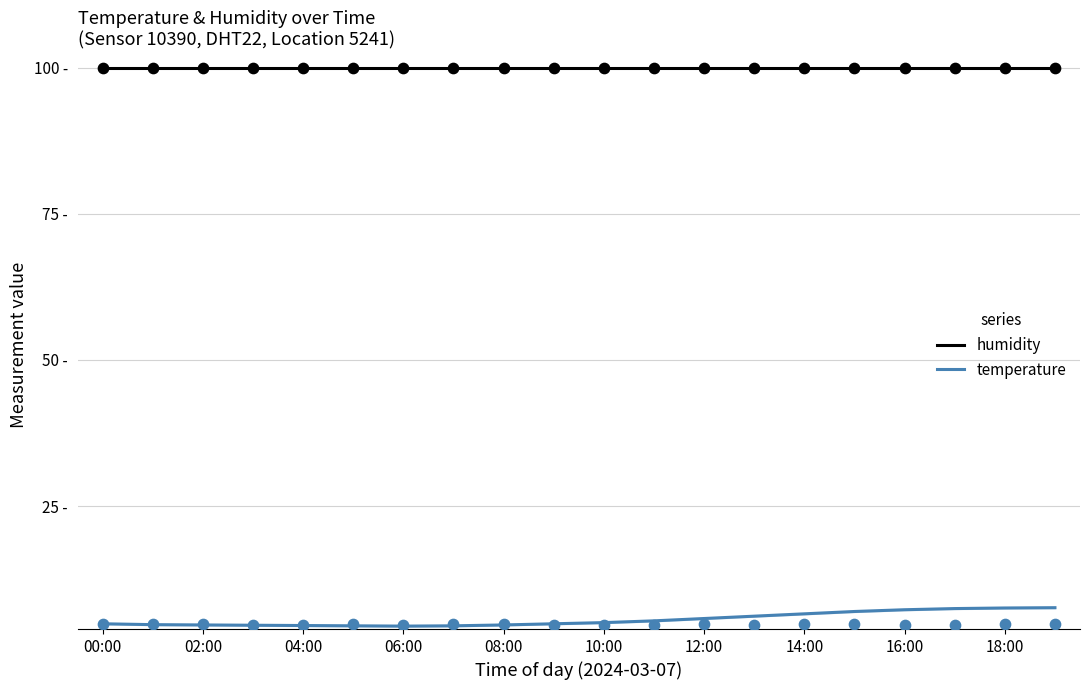

What are all the series names shown in the legend?

humidity, temperature